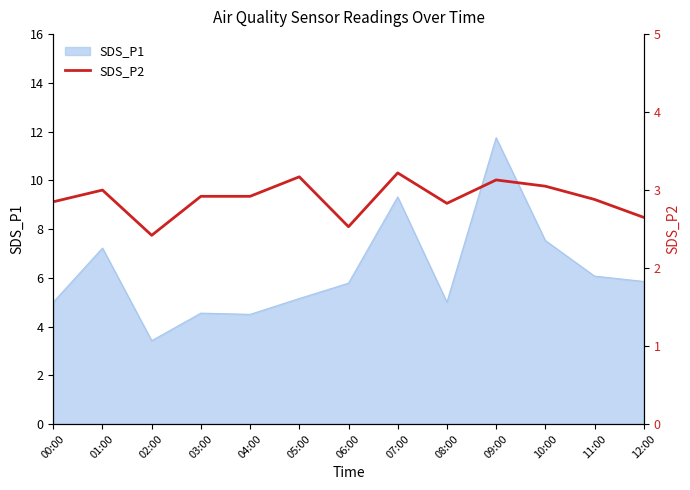

The SDS_P1 series shows 6.1 at 11:00. True or false?

True